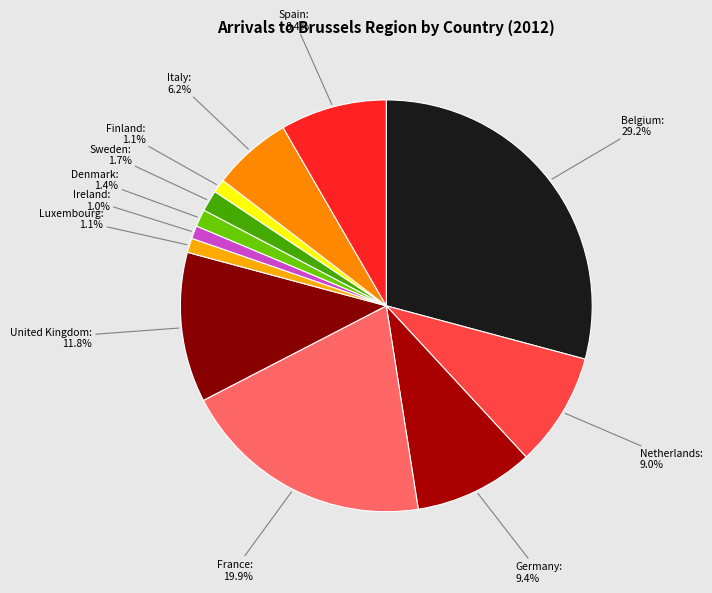

What portion of the pie excludes Spain?

91.6%